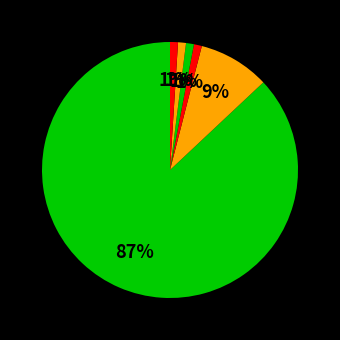

To the nearest percent, what is the average slice percentage?

14%